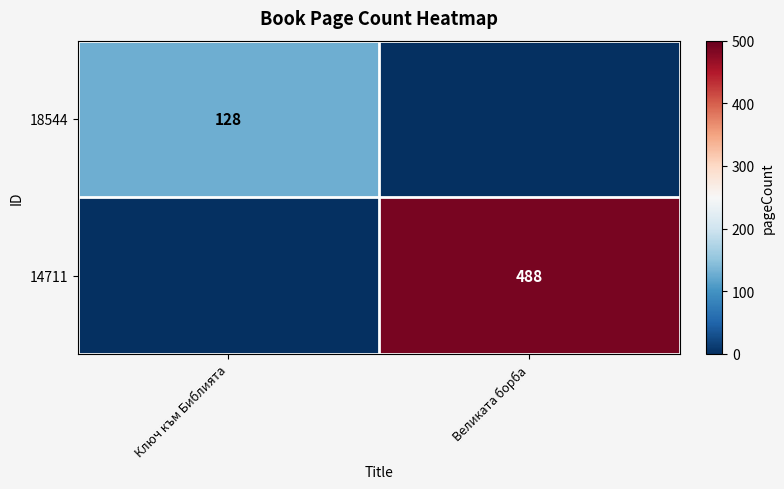

True or false: 18544 has a value of 194 at Ключ към Библията.

False